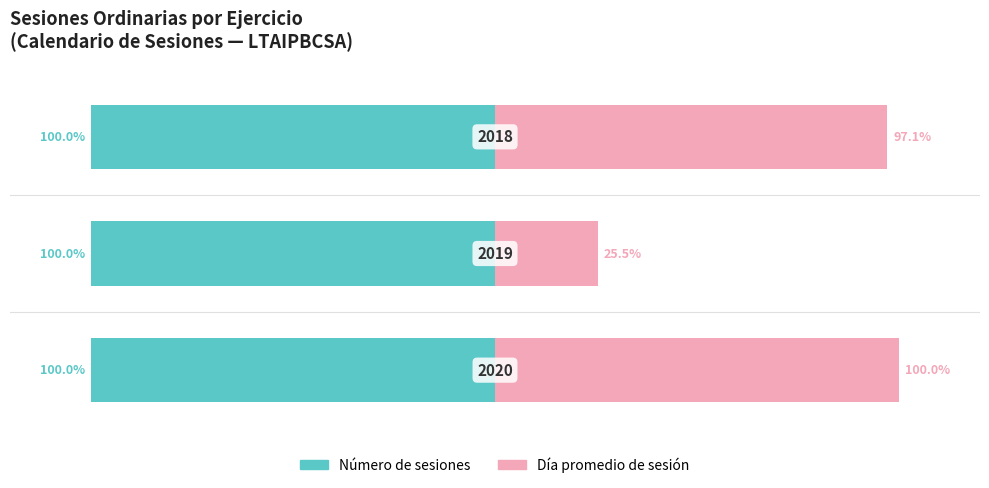

How many data points in Día promedio de sesión are above 97?

2